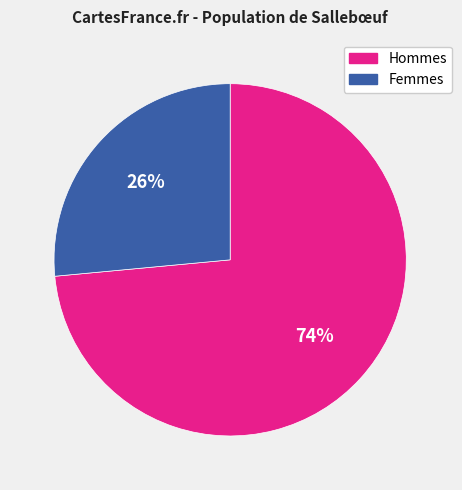

How many segments does this pie chart have?

2